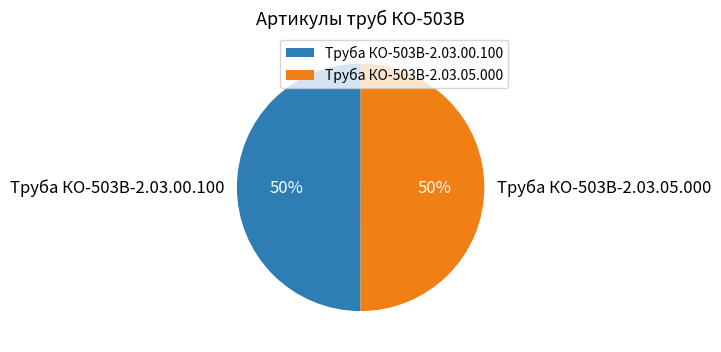

Is the sum of Труба КО-503В-2.03.05.000 and Труба КО-503В-2.03.00.100 greater than half?

Yes